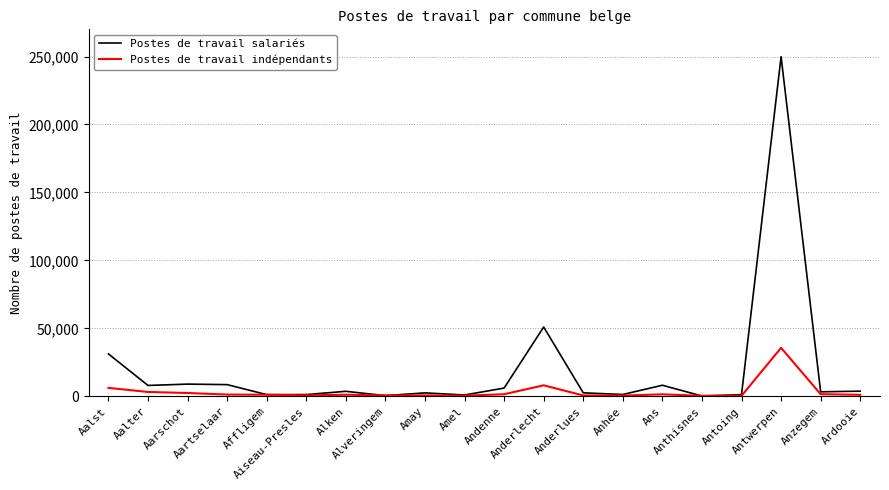

Rank the series by their average value, from highest to lowest.

Postes de travail salariés, Postes de travail indépendants